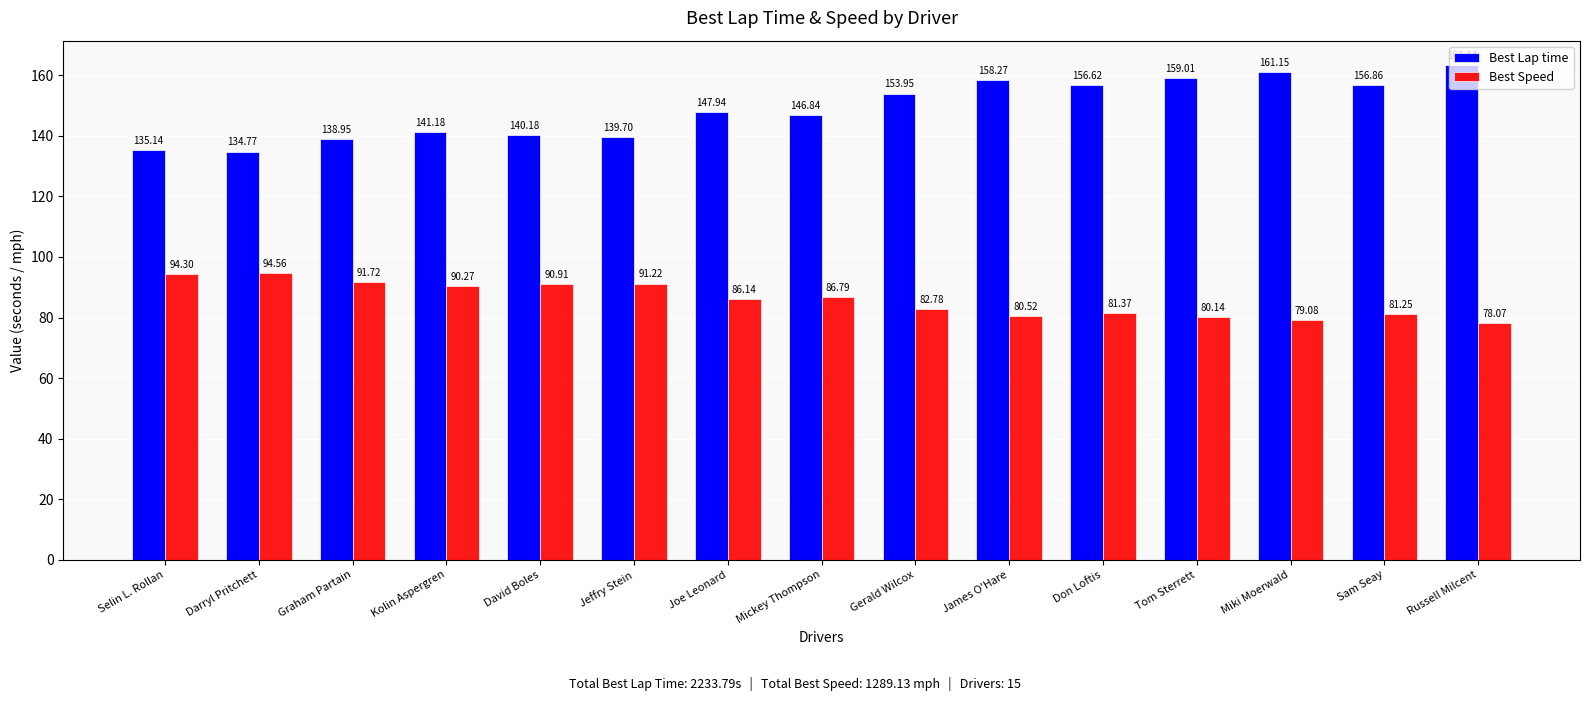

What is the value of the Best Speed bar at the 14th from the left?

81.2